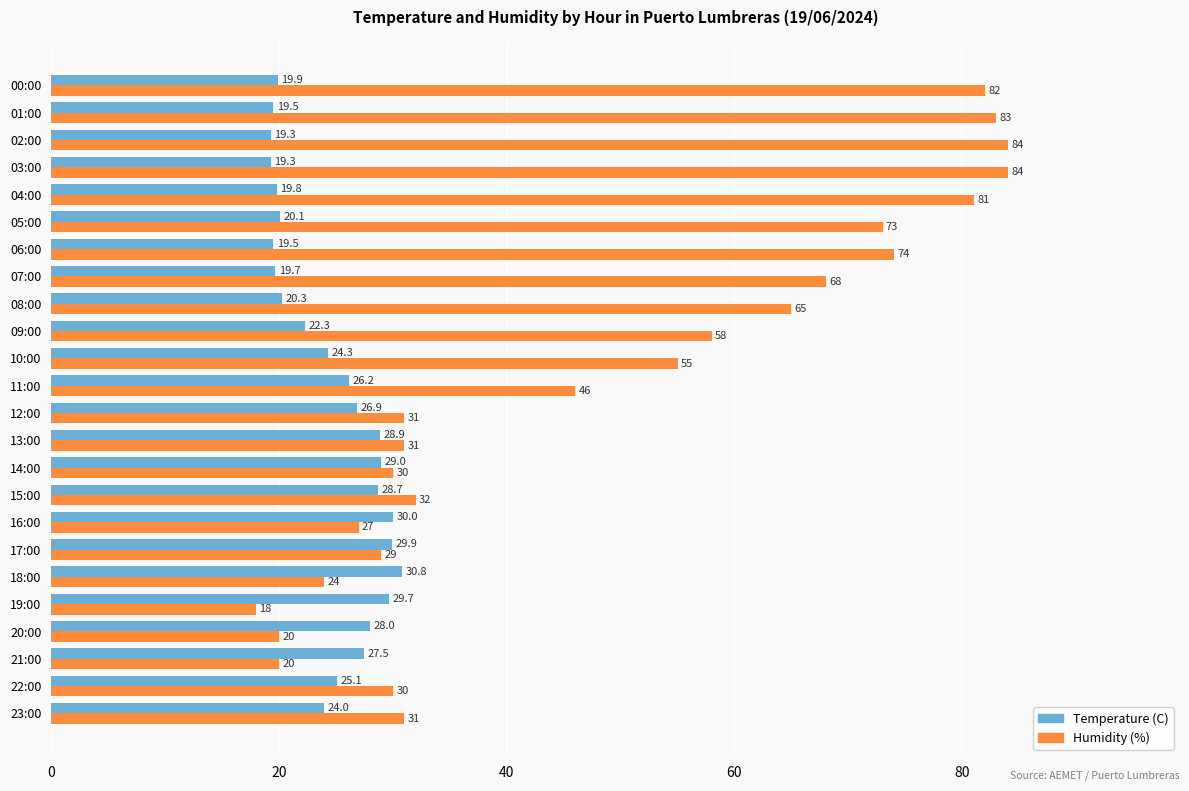

Between 22:00 and 05:00, which series saw the biggest shift?

Humidity (%)